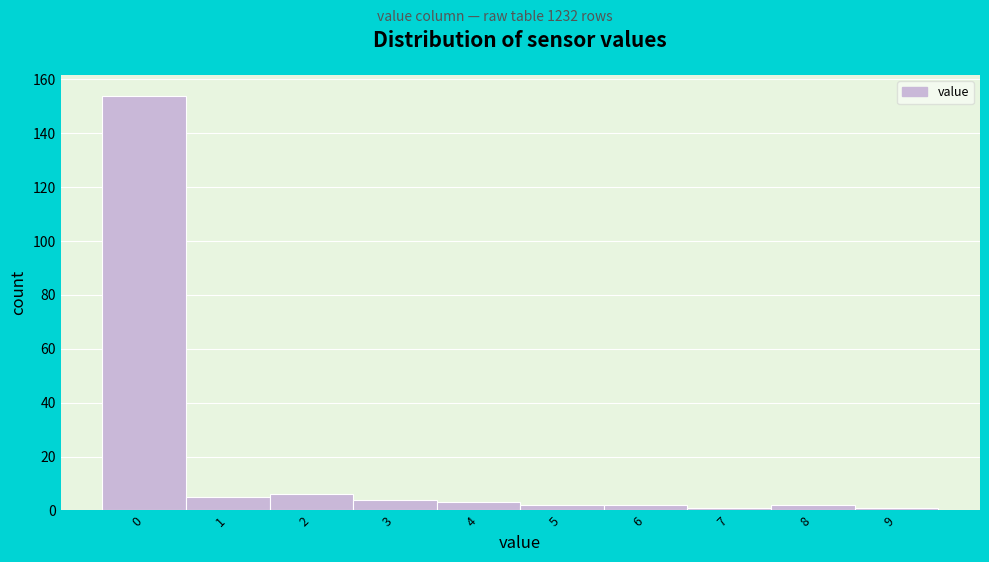

Reading left to right, list all the values displayed in this chart.

0=154	1=5	2=6	3=4	4=3	5=2	6=2	7=1	8=2	9=1